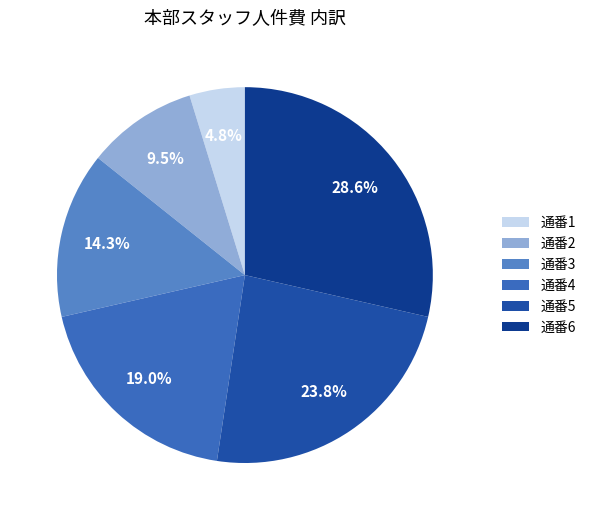

To the nearest percent, what is the average slice percentage?

17%